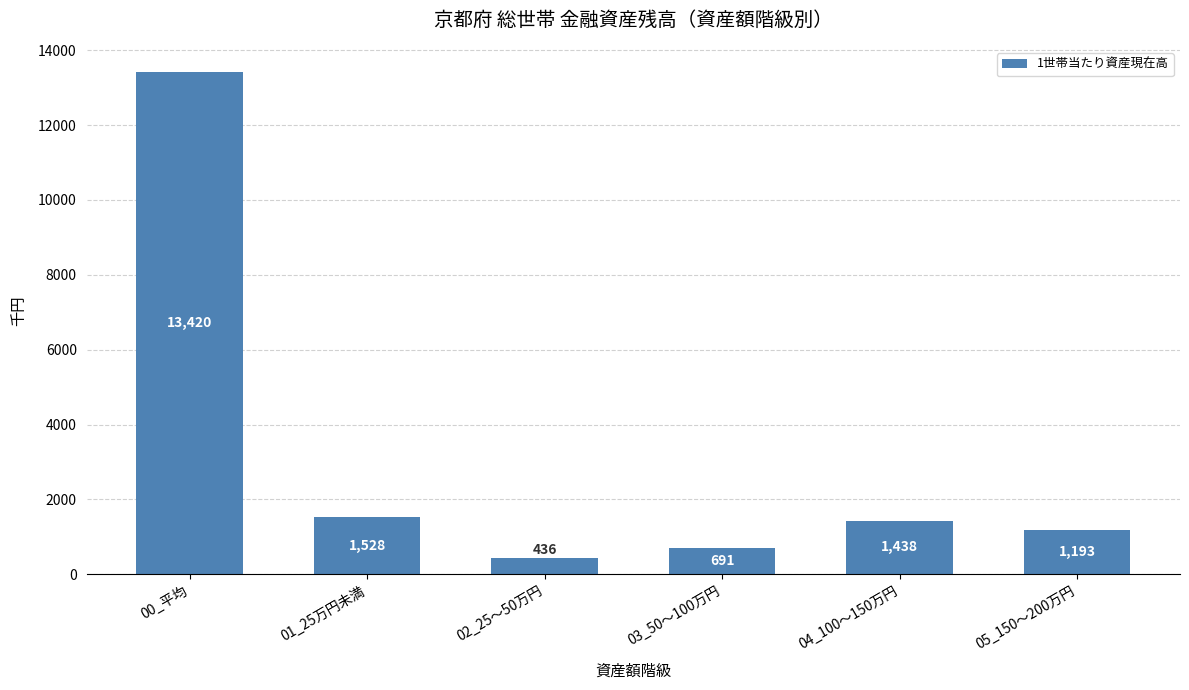

How many distinct data groups are displayed?

1